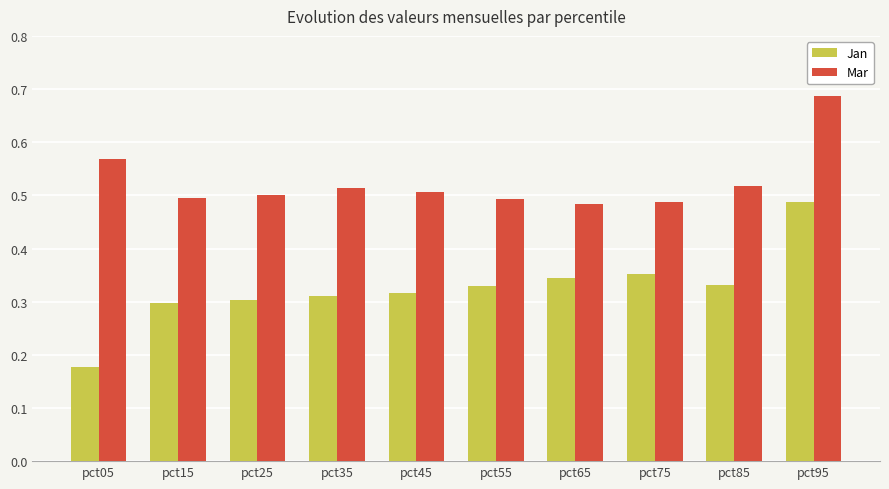

Is it true that Jan equals 0.5 at pct45?

False